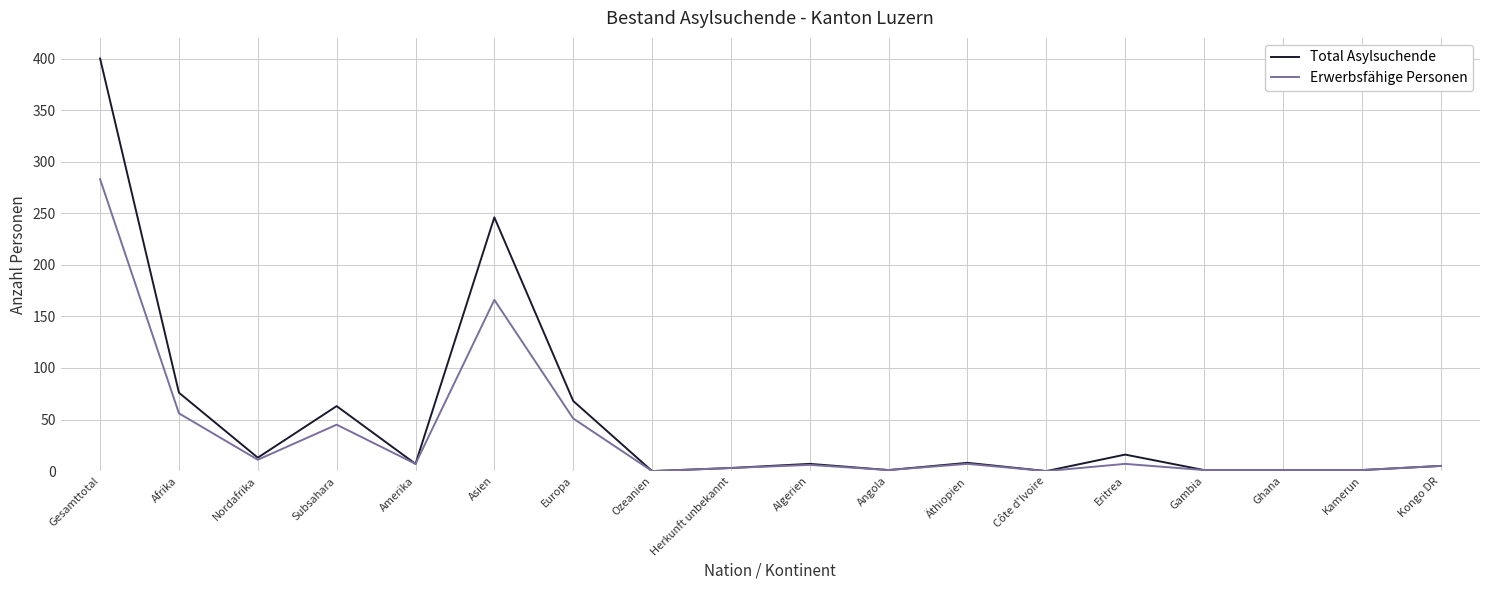

Which series changed the most between Gesamttotal and Angola?

Total Asylsuchende